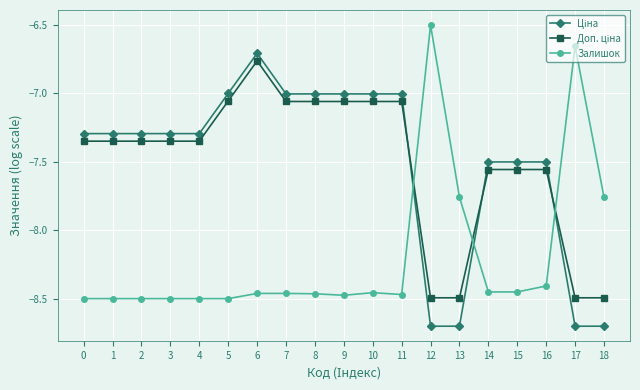

The value of Залишок at 3 is -8.5. True or false?

True